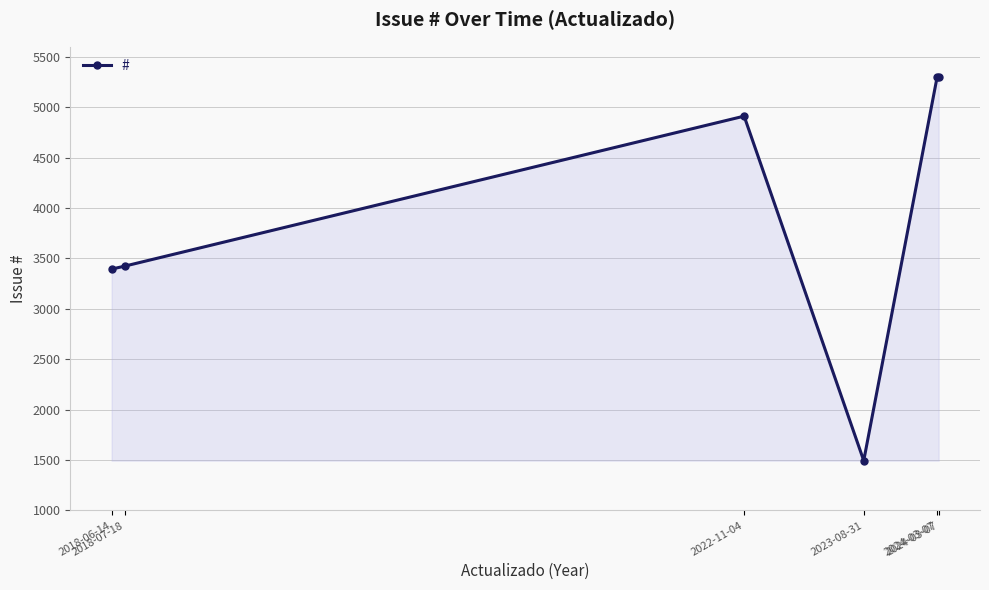

The chart shows a value of 5931 at 2018-07-18. True or false?

False